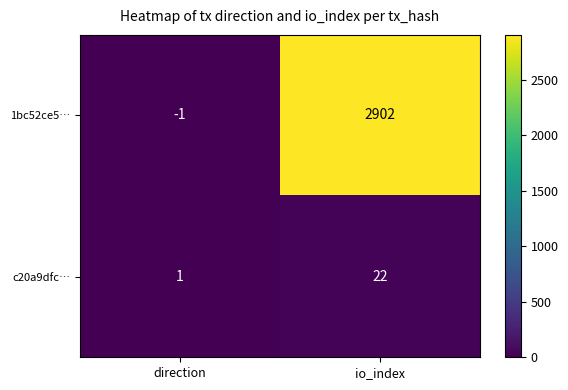

Is it true that 1bc52ce5… equals -1 at direction?

True